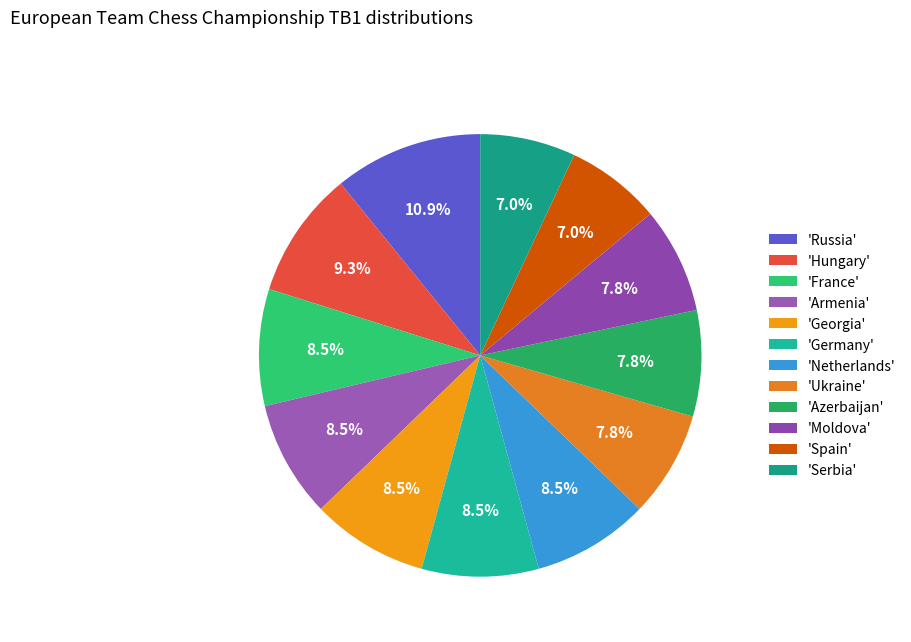

To the nearest percent, what is the average slice percentage?

8%